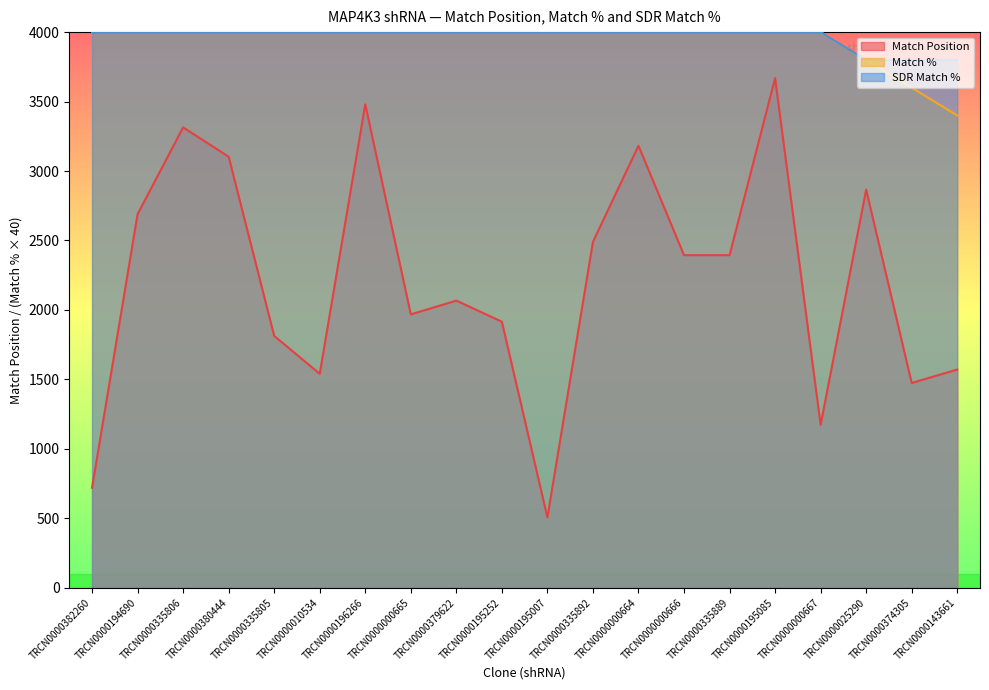

Count the number of data series in this chart.

3